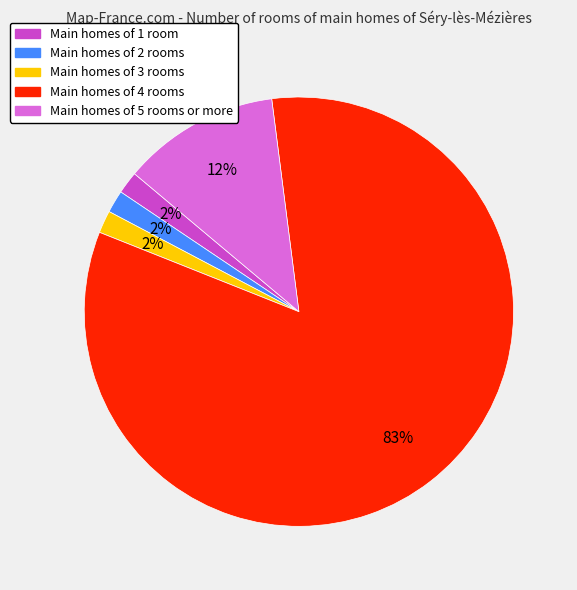

Is there a majority slice in this chart?

Yes